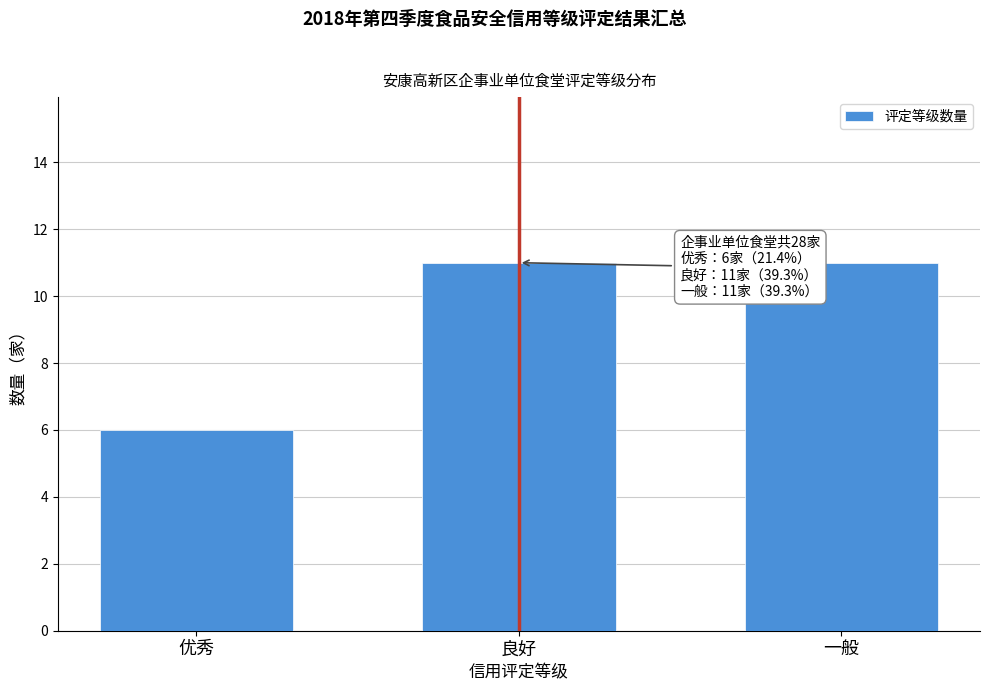

Reading right to left, what are all the values shown in this chart?

11	11	6